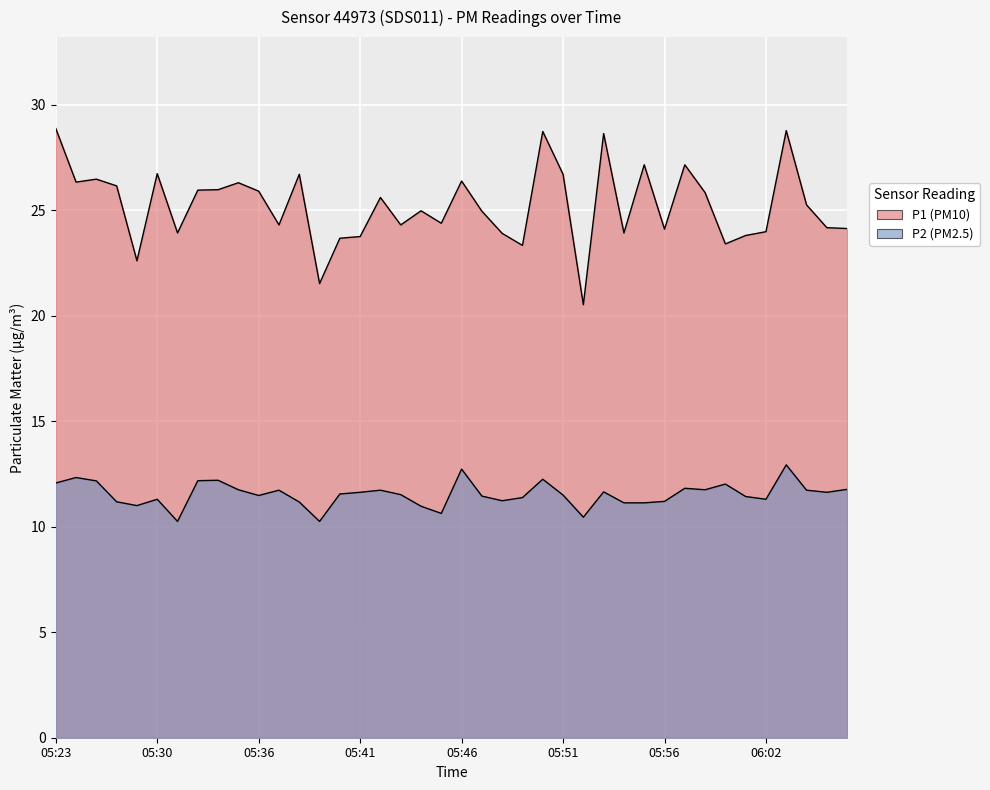

True or false: P1 and P2 cross at least once.

False